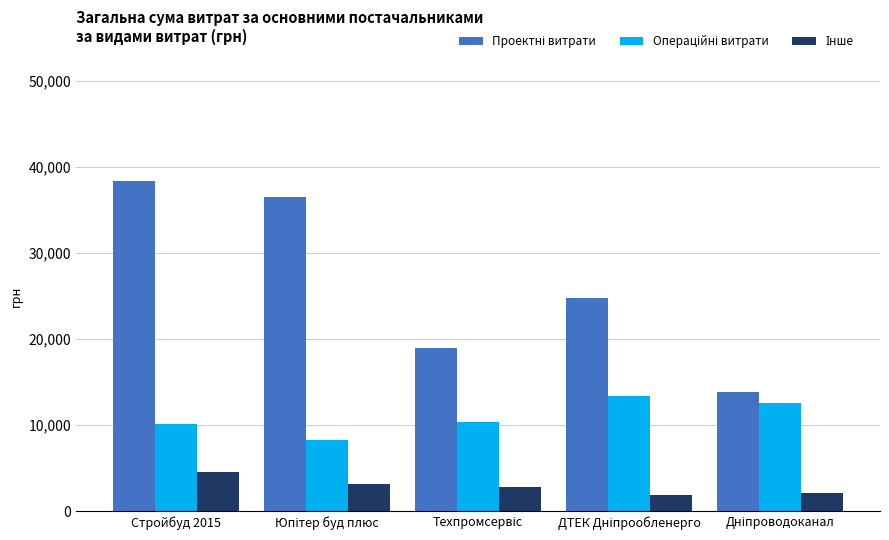

Which label corresponds to the largest value in the chart?

Стройбуд 2015